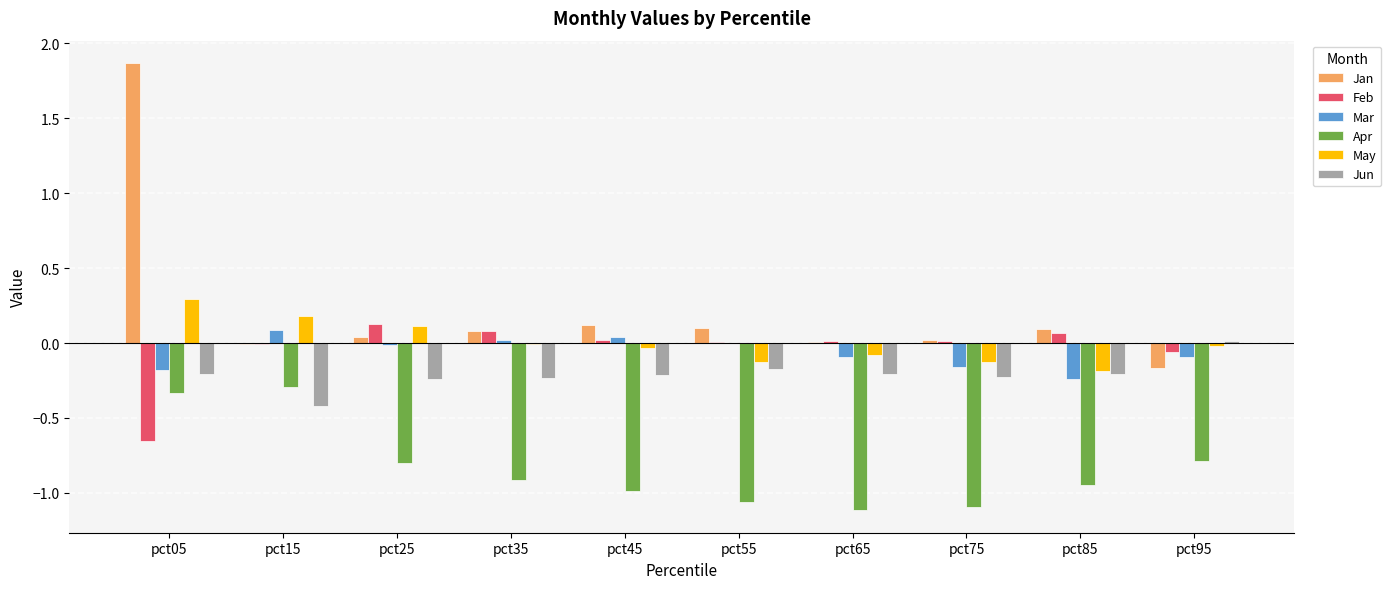

What is the sum of all Feb values?

-0.4